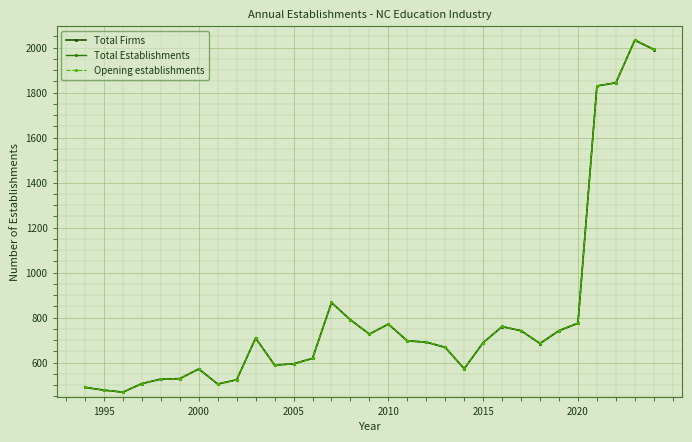

What is the sum of all Total Firms values?

24989